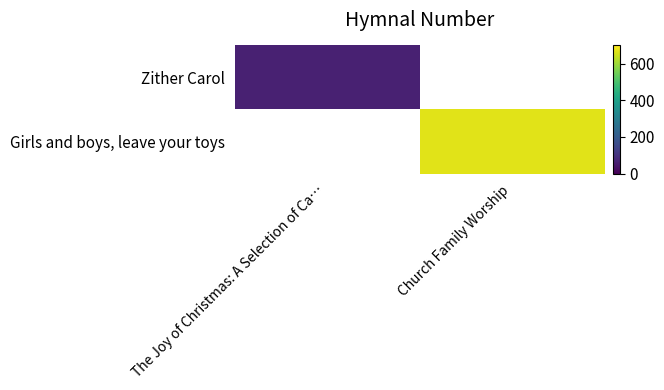

At which label does Zither Carol reach its peak?

The Joy of Christmas: A Selection of Ca…